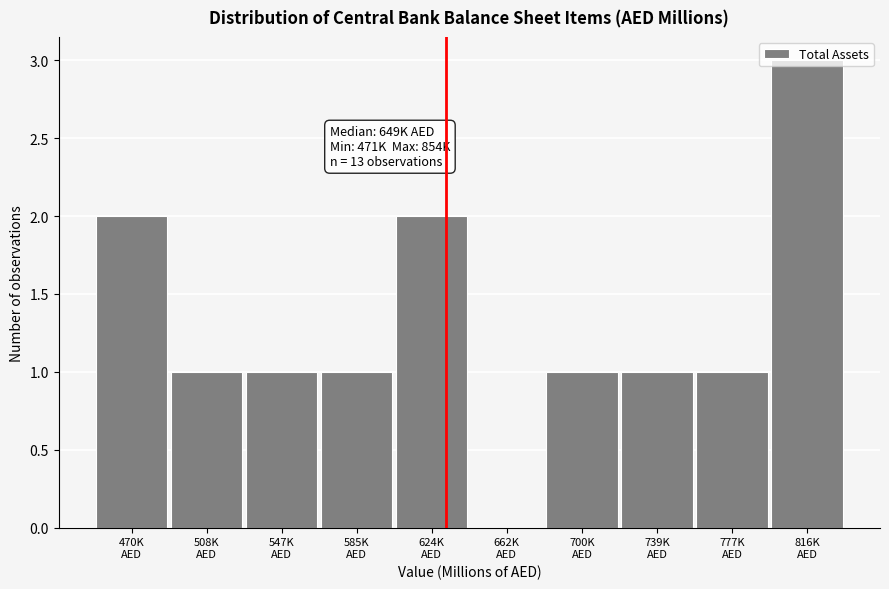

What is the maximum value shown in the chart?

3